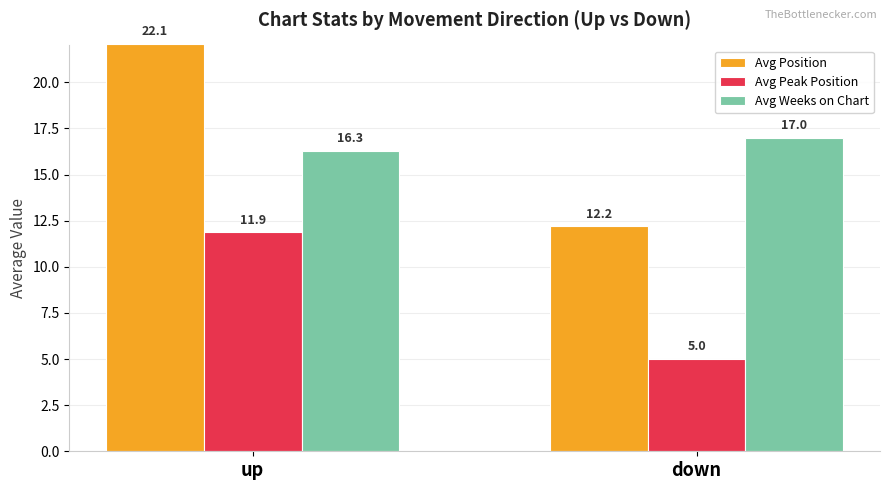

What is the spread (max minus min) of values at up?

10.2